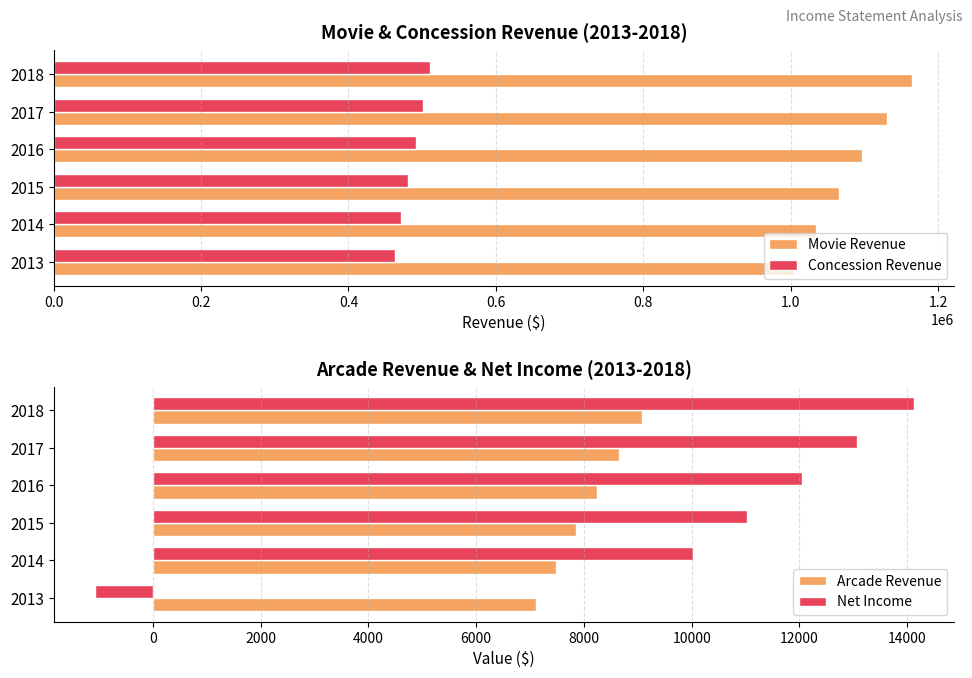

How many data points in Arcade Revenue are less than 8239?

3